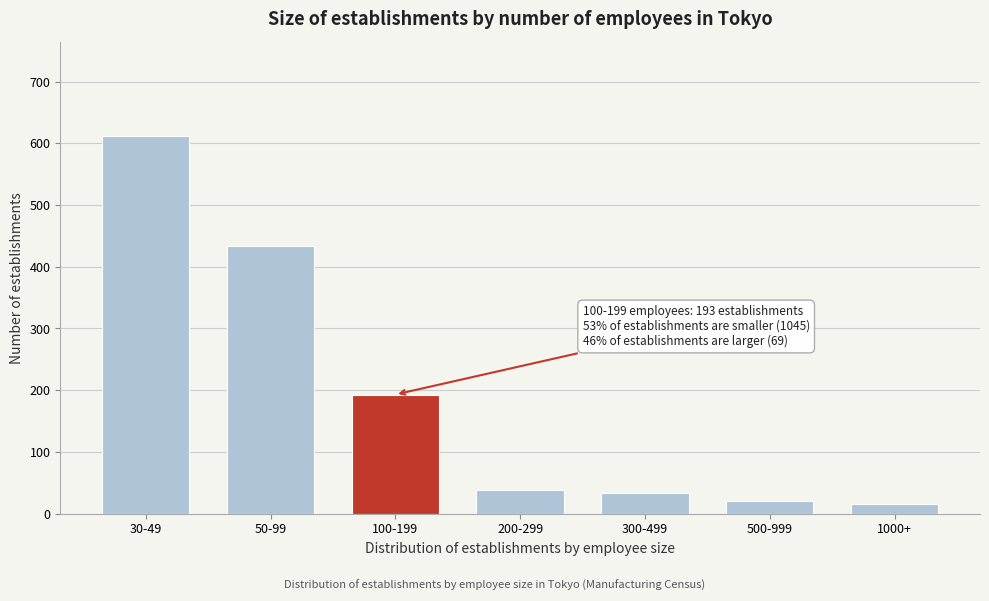

Reading left to right, transcribe all the data shown in this chart.

612	433	193	38	34	21	16